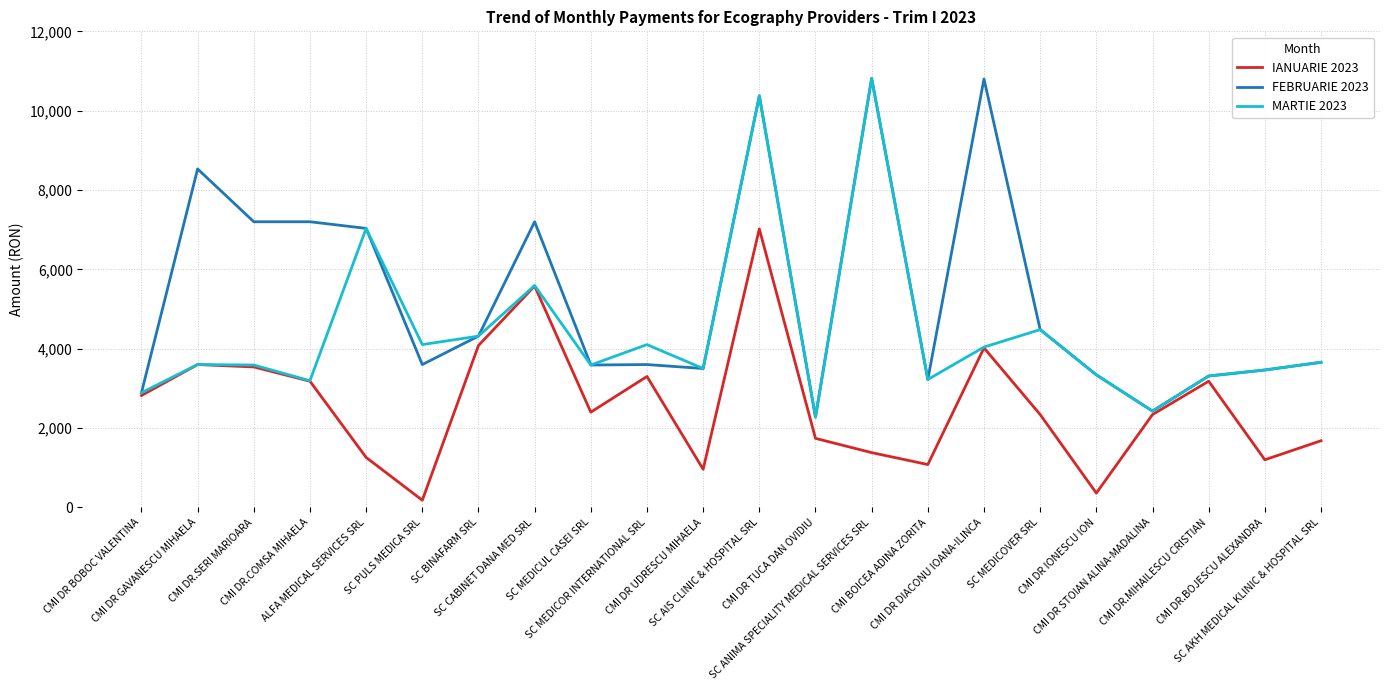

What is the sum of all FEBRUARIE 2023 values?

116828.8